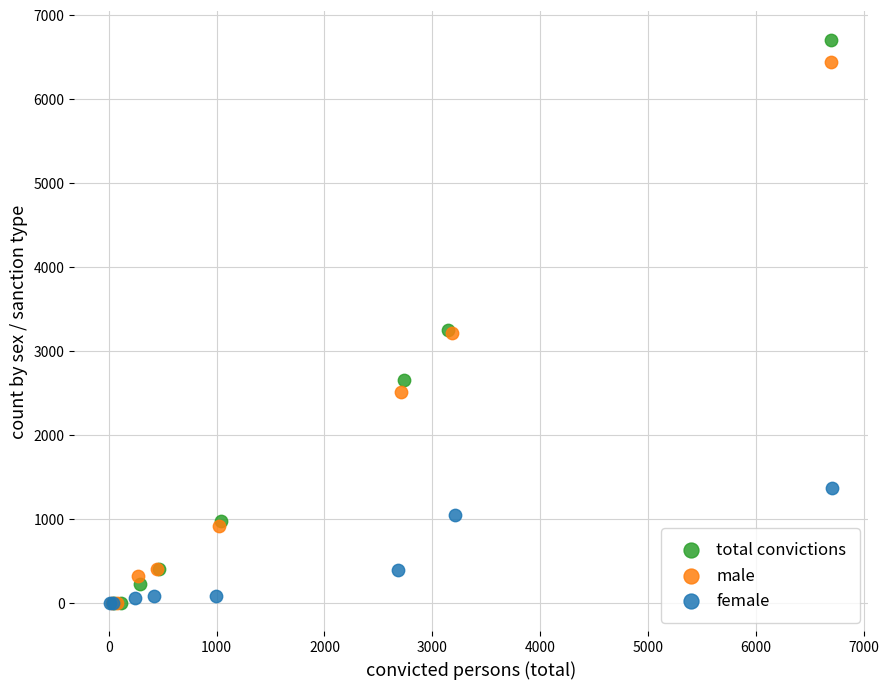

Which series has the widest spread of Y values?

total convictions